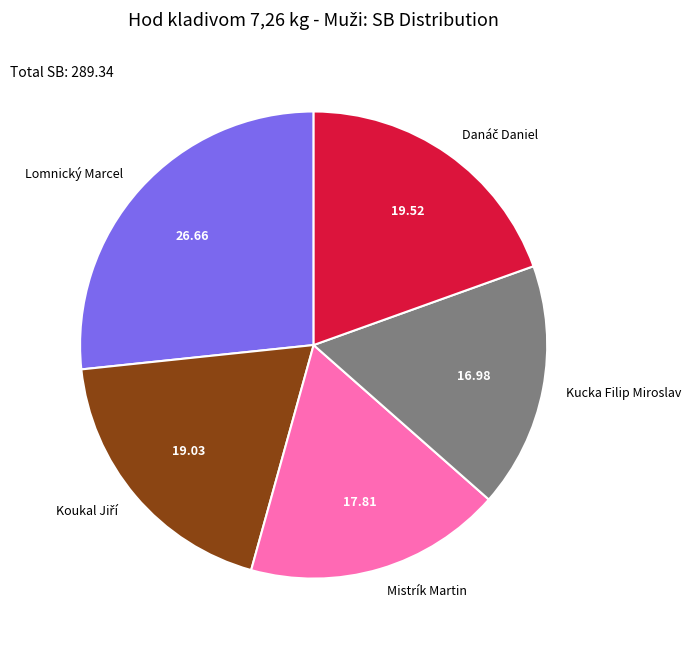

How many segments does this pie chart have?

5